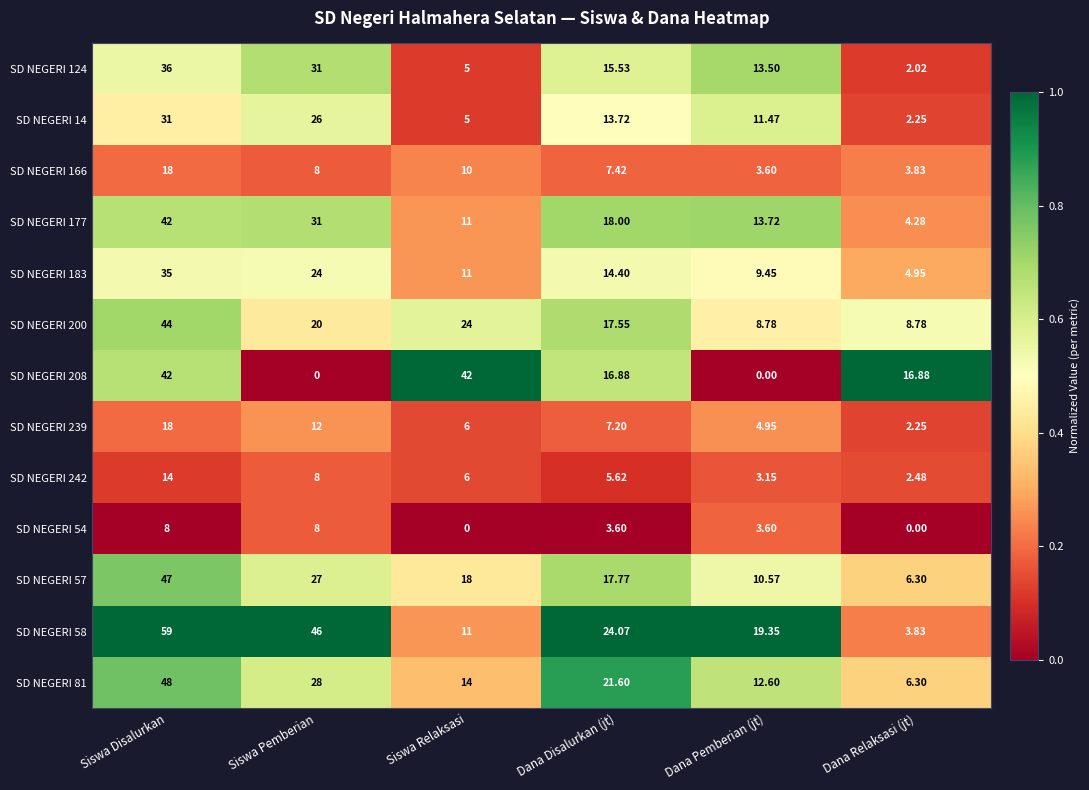

At which category is the sum across all series the highest?

Siswa Disalurkan